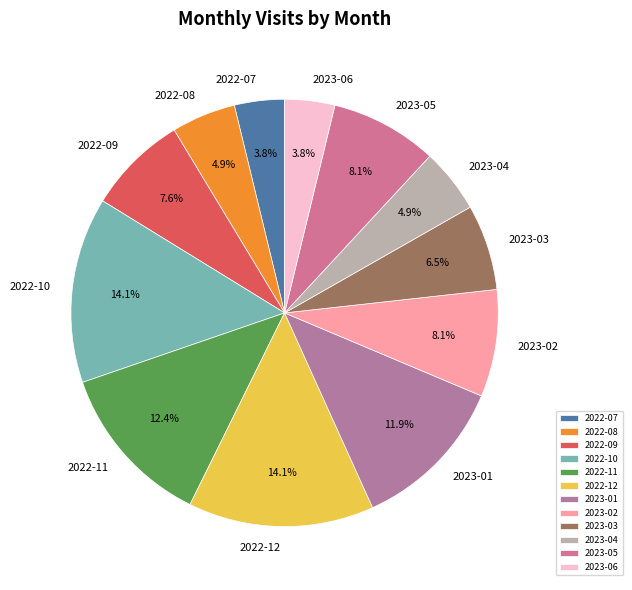

To the nearest percent, what percentage of the pie is 2023-04?

5%